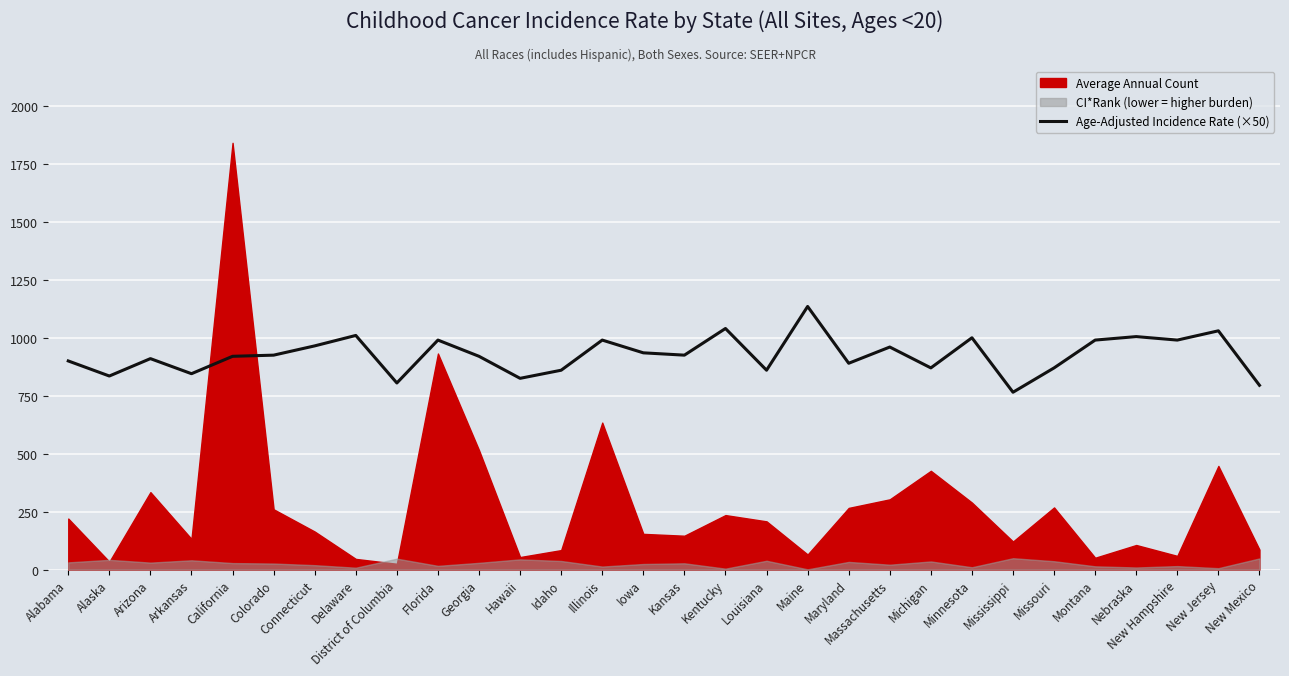

How many lines are shown in the chart?

1